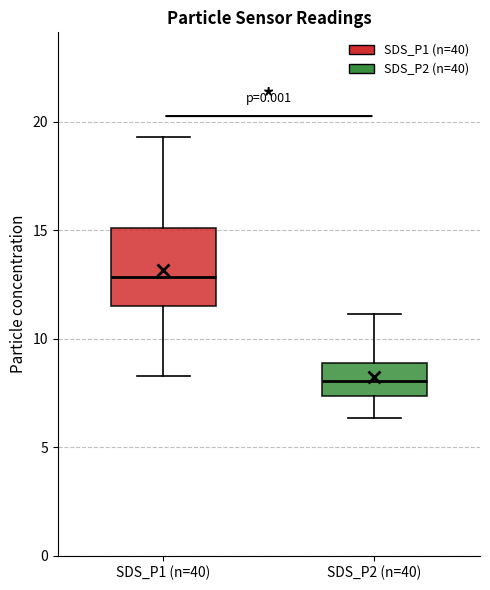

Where does the upper whisker of the box for SDS_P1 (n=40) end on the y-axis? The values are not printed on the chart, so give them approximately, as read against the axis.

19.5